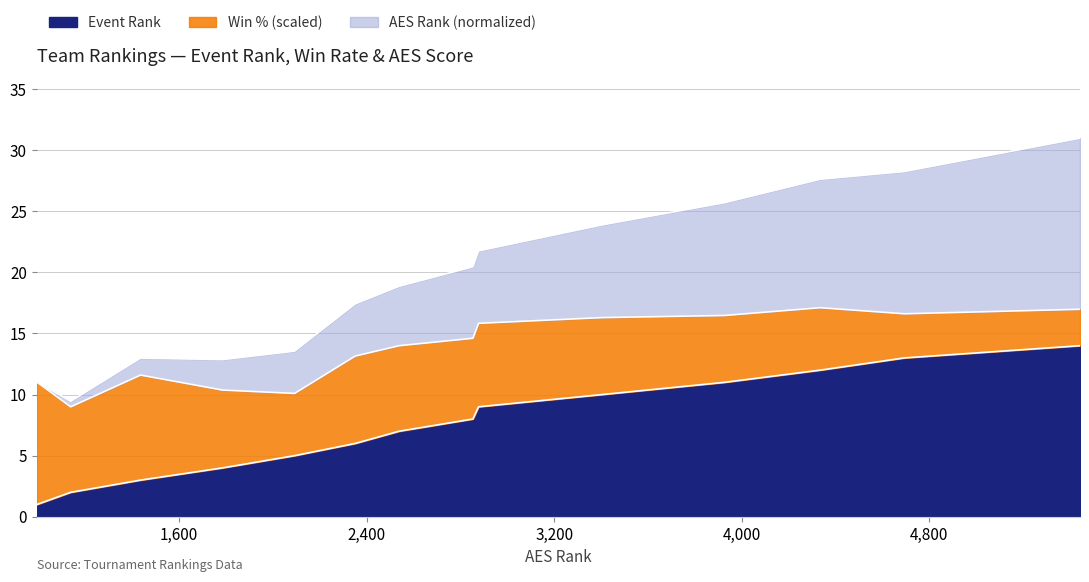

Does the chart display data point markers on the line(s)?

No